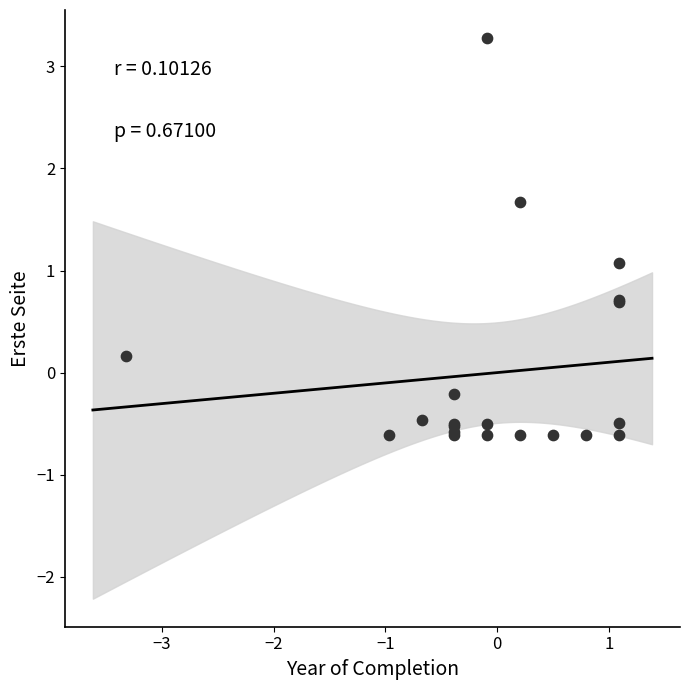

What Y value in the scatter plot is closest to 1?

1.1